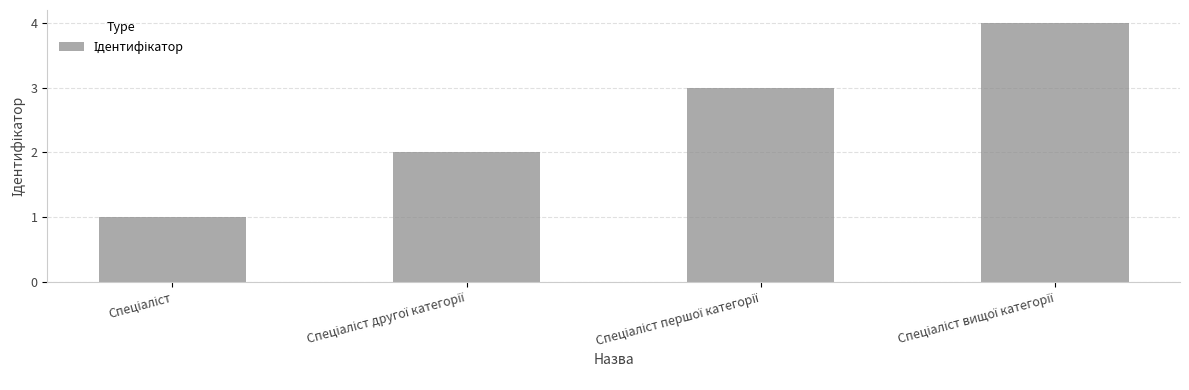

What is the difference between the maximum and minimum values?

3